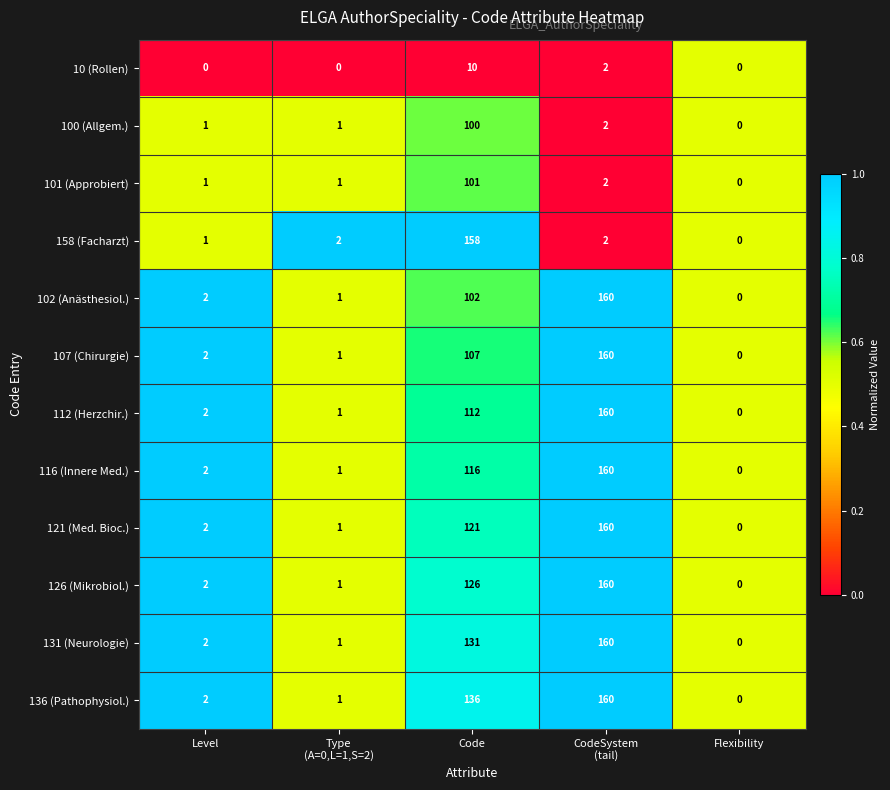

What is the maximum value shown in the chart?

160